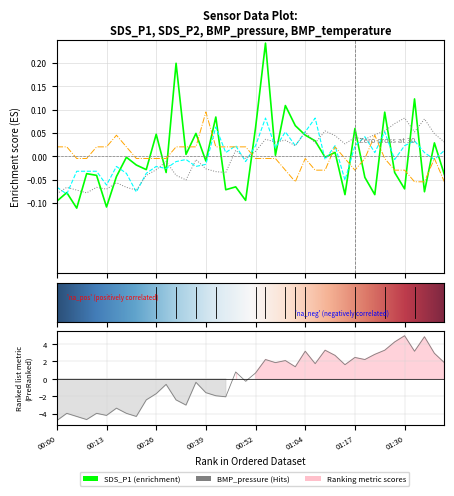

What is the spread (max minus min) of values at 00:06?

0.1